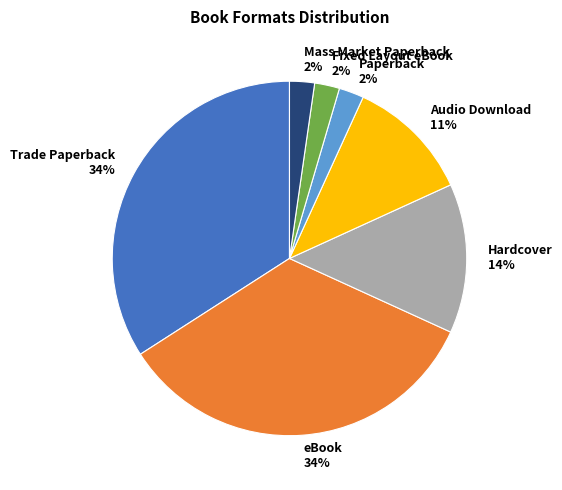

Which has a higher value, Audio Download or Mass Market Paperback?

Audio Download